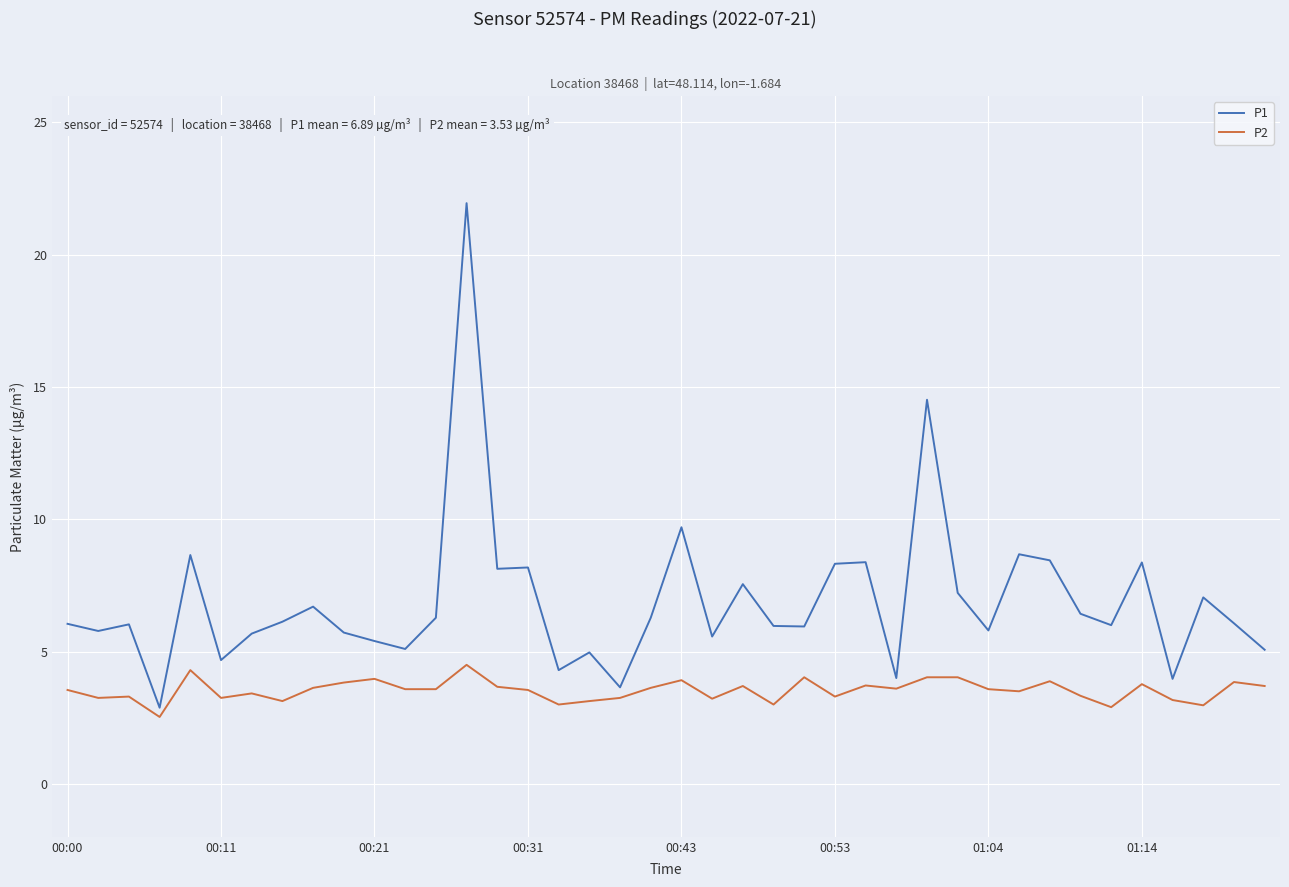

Rank the series by their average value, from lowest to highest.

P2, P1